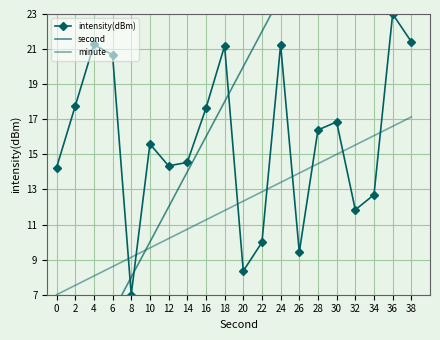

What is the difference between the maximum and minimum values in the minute series?

10.1